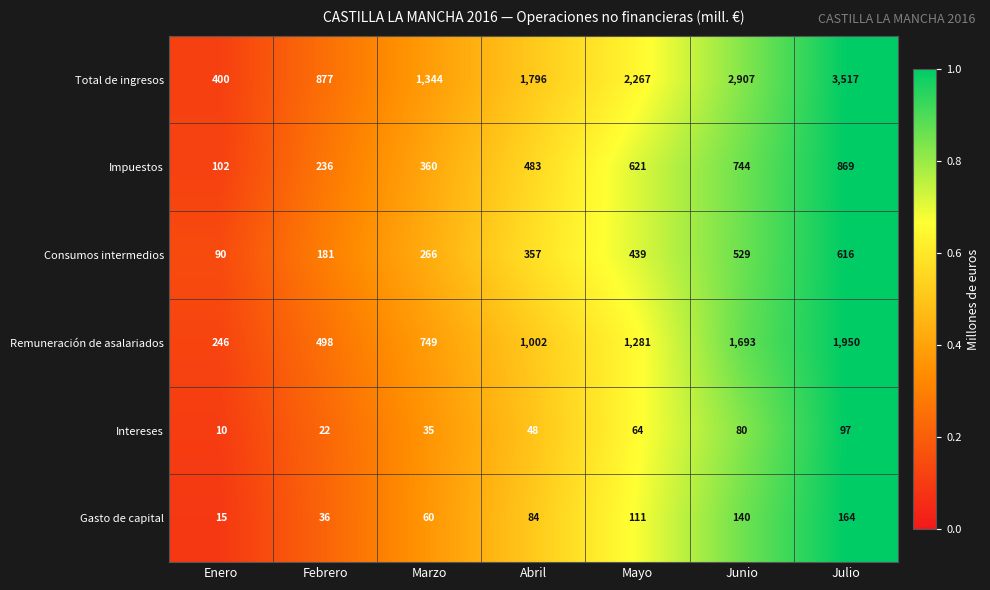

At which label does Consumos intermedios reach its minimum?

Enero